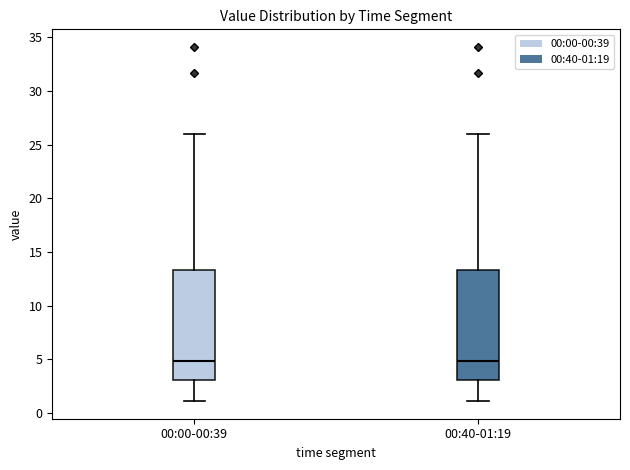

Reading left to right, transcribe this box plot: for each box, give where its median line is, the range the box spans, and where its two whiskers end, as read against the y-axis. The values are not printed on the chart, so give them approximately, as read against the axis.

00:00-00:39: median 5.0, box 3.0 to 13.5, whiskers 1.0 to 26.0
00:40-01:19: median 5.0, box 3.0 to 13.5, whiskers 1.0 to 26.0